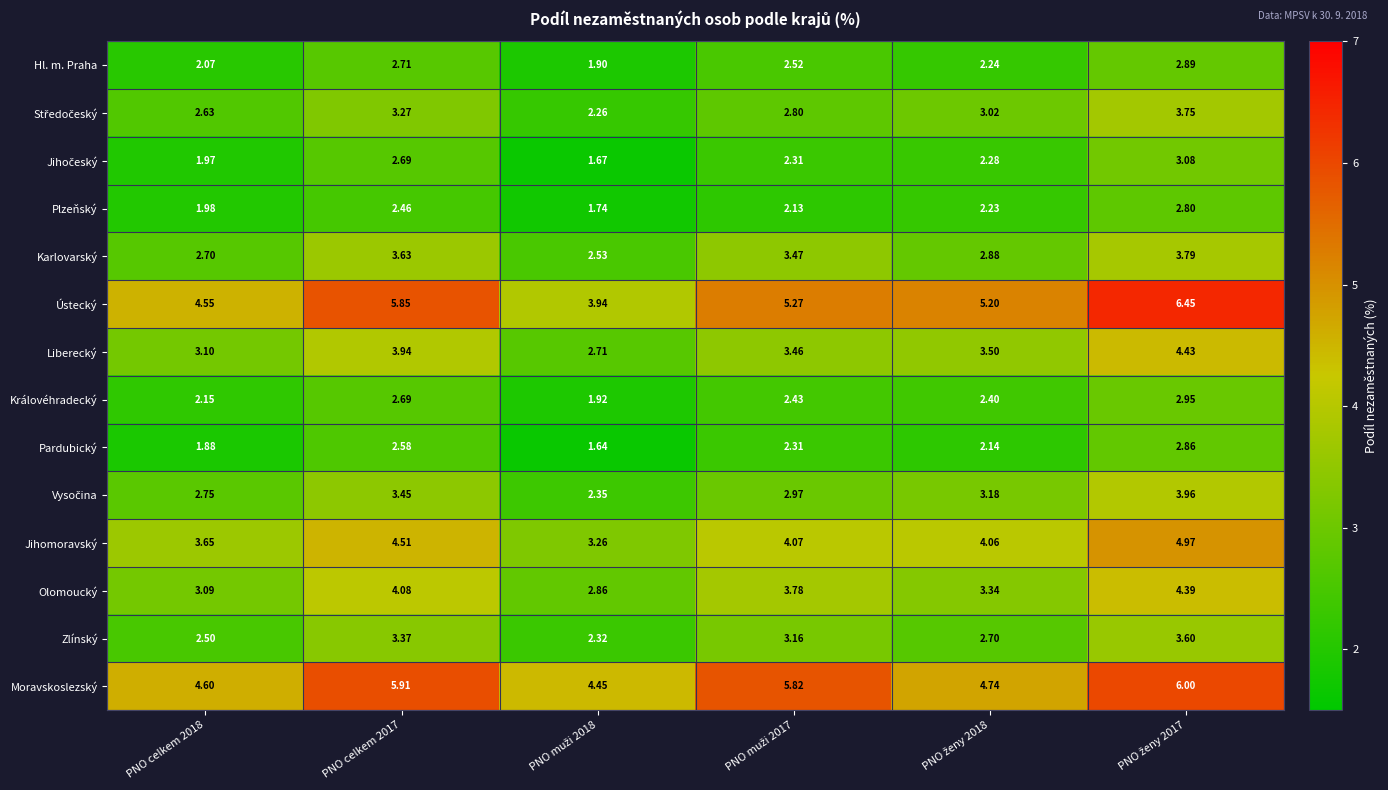

Which series has the widest spread of values?

Ústecký